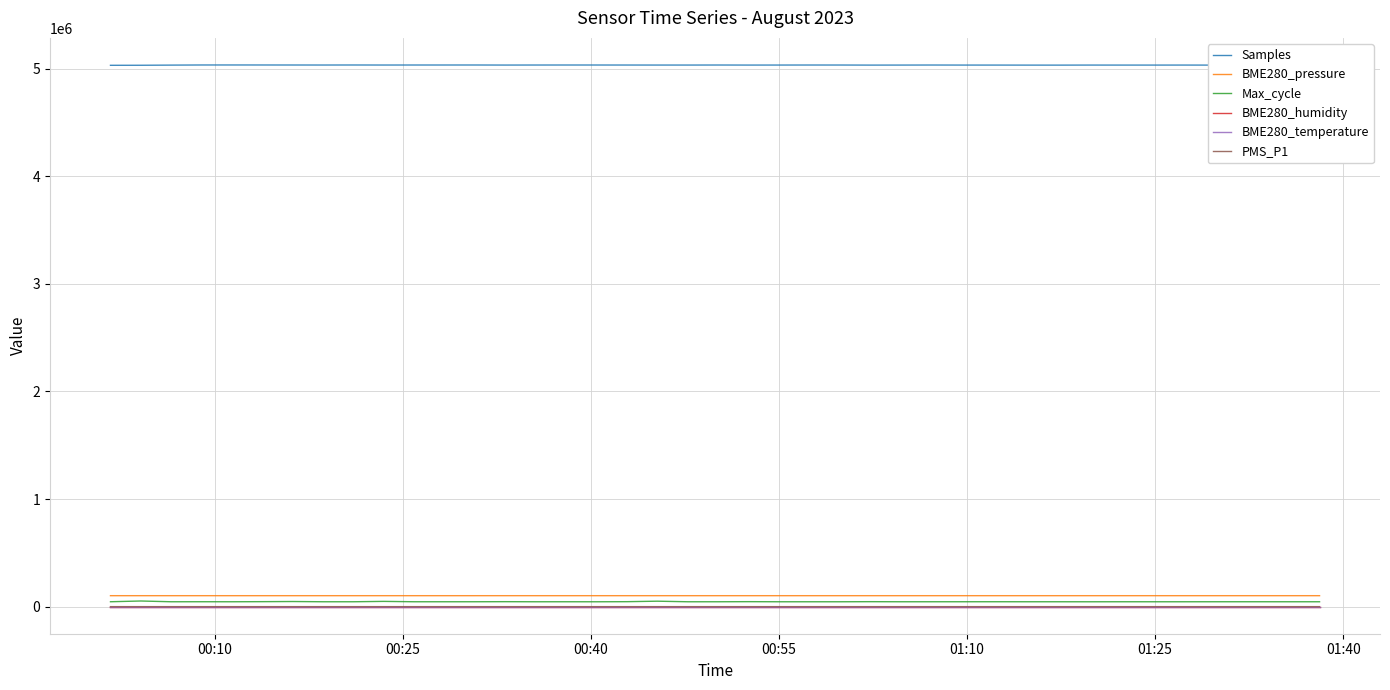

Which series has the largest total across all categories?

Samples